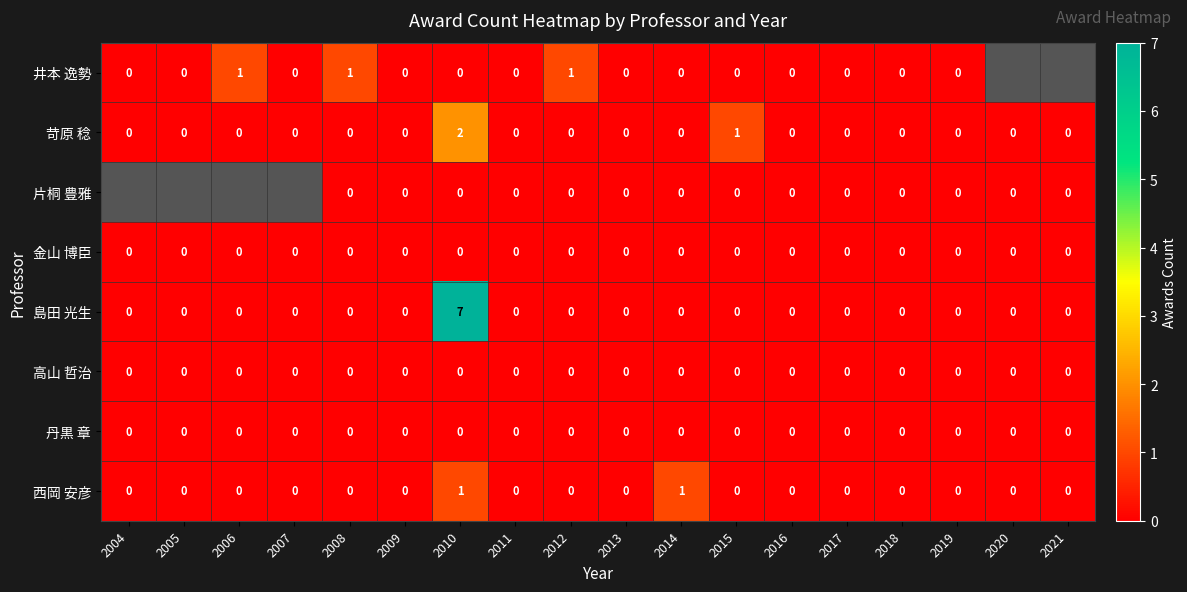

How many 西岡 安彦 values are between 0 and 1?

18